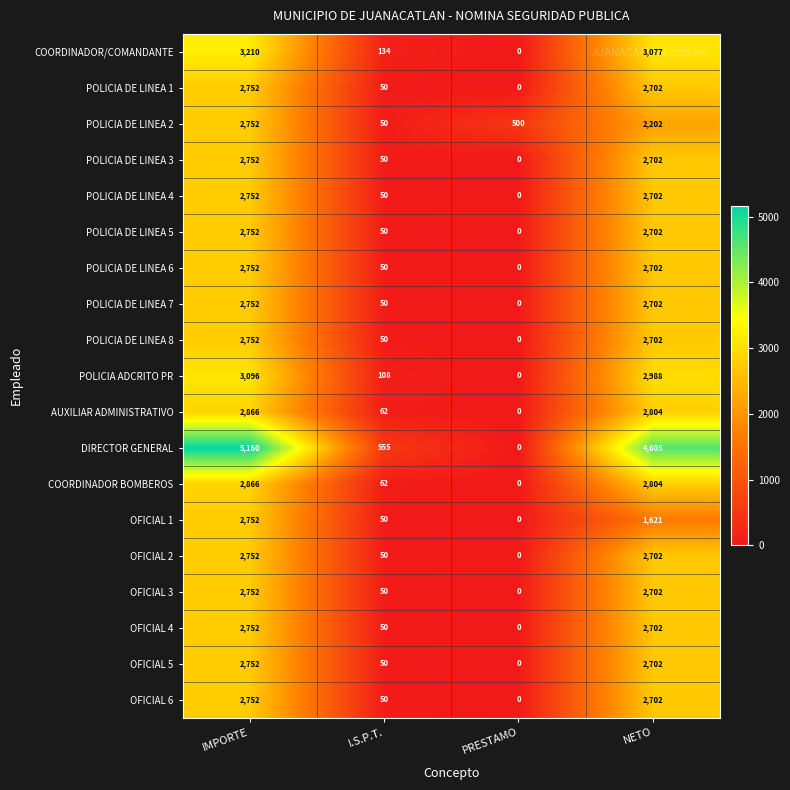

At how many categories does at least one series exceed 3684?

2